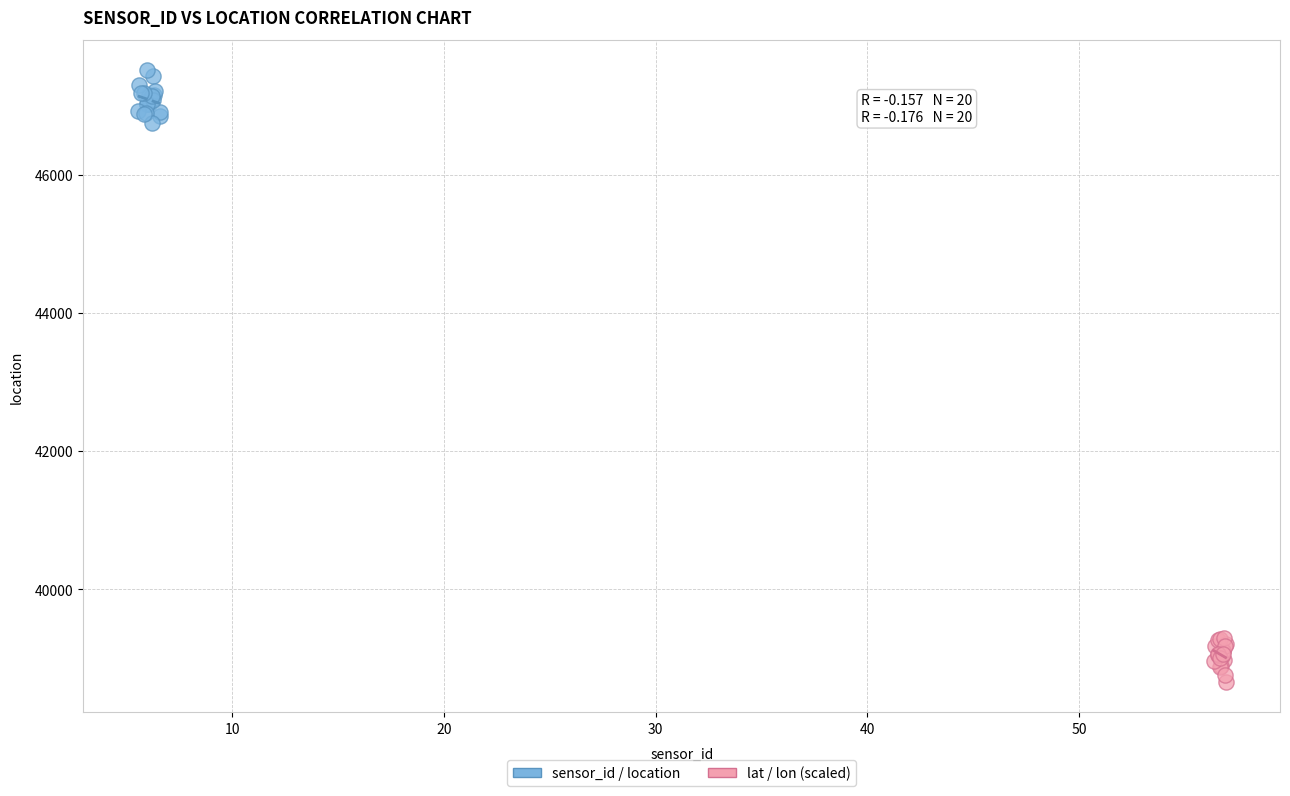

Which series contains the highest Y value?

sensor_id / location